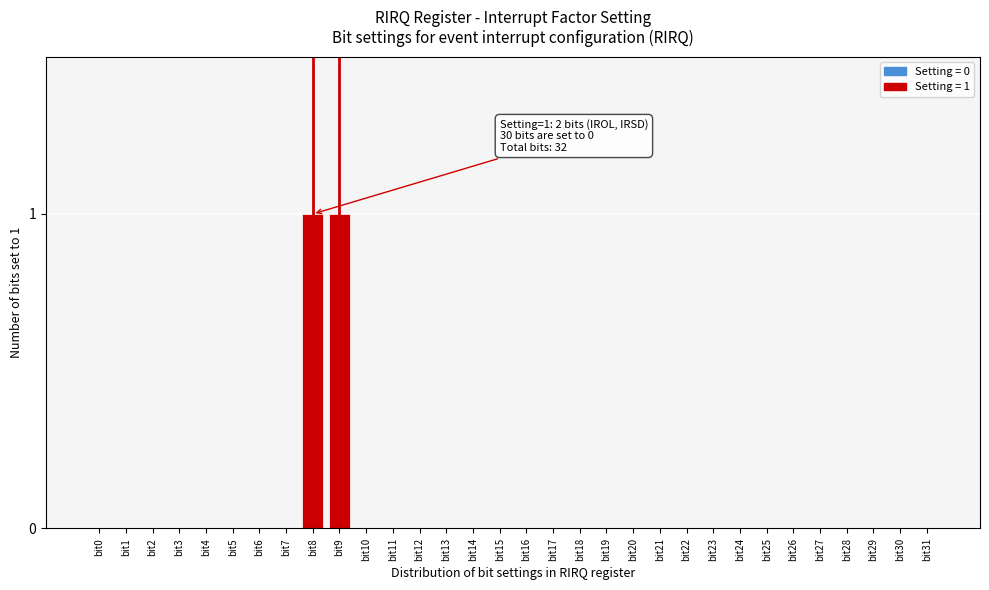

The chart shows a value of 0 at bit19. True or false?

True